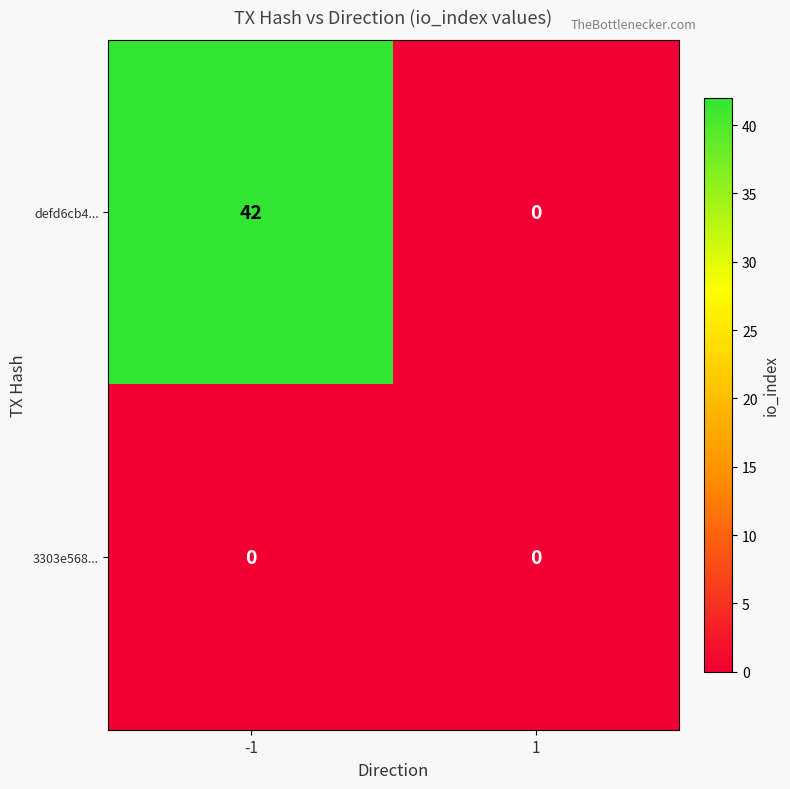

Reading left to right, what are all the values shown in this chart?

defd6cb4...: -1=42	1=0
3303e568...: -1=0	1=0